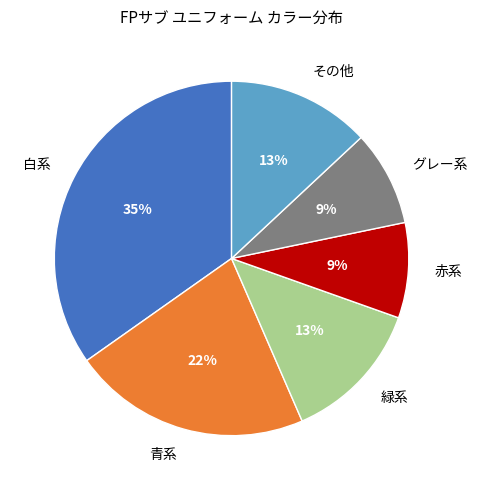

Is it true that 青系 is 32% of the pie?

False